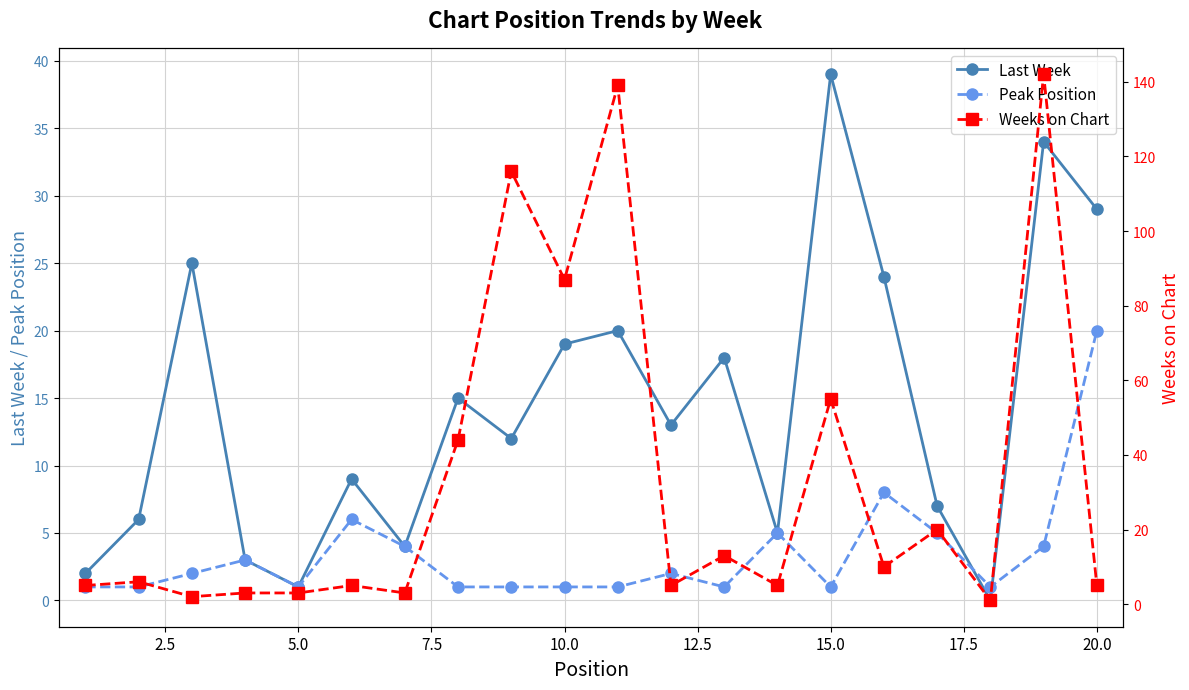

The value of Last Week at 10.0 is 10. True or false?

False